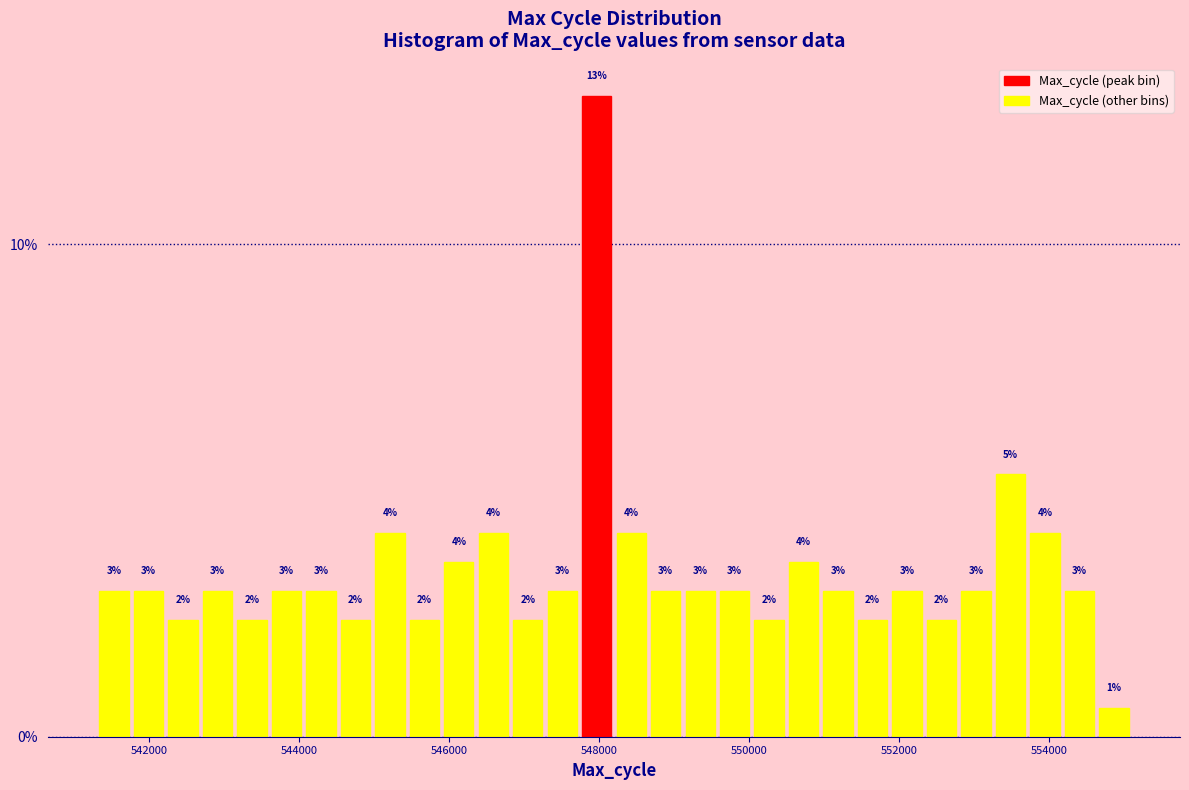

Around what value on the x-axis is the tallest bar? Give the approximate position of its centre, as read against the axis.

548000